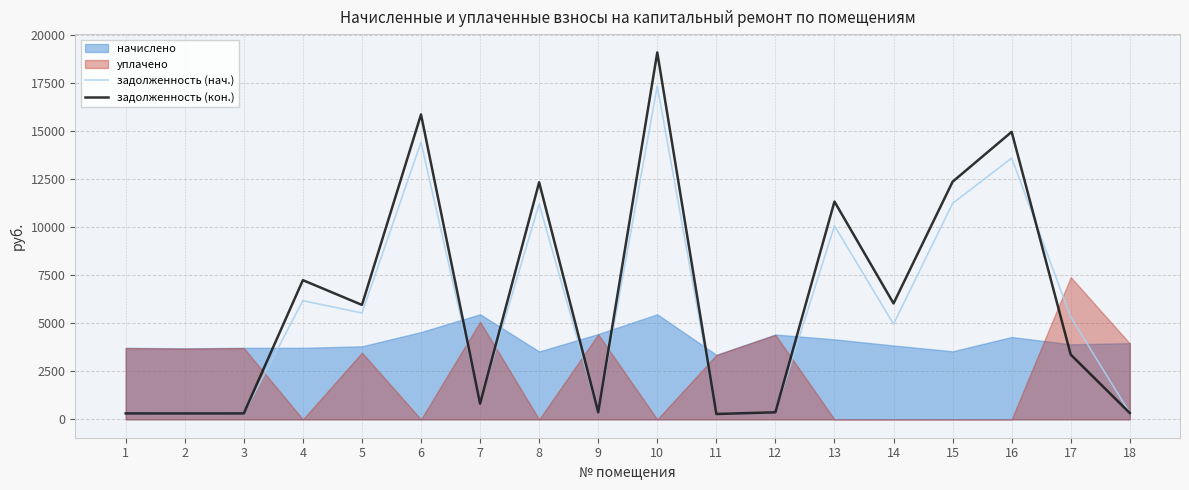

At which label does задолженность (кон.) reach its minimum?

11